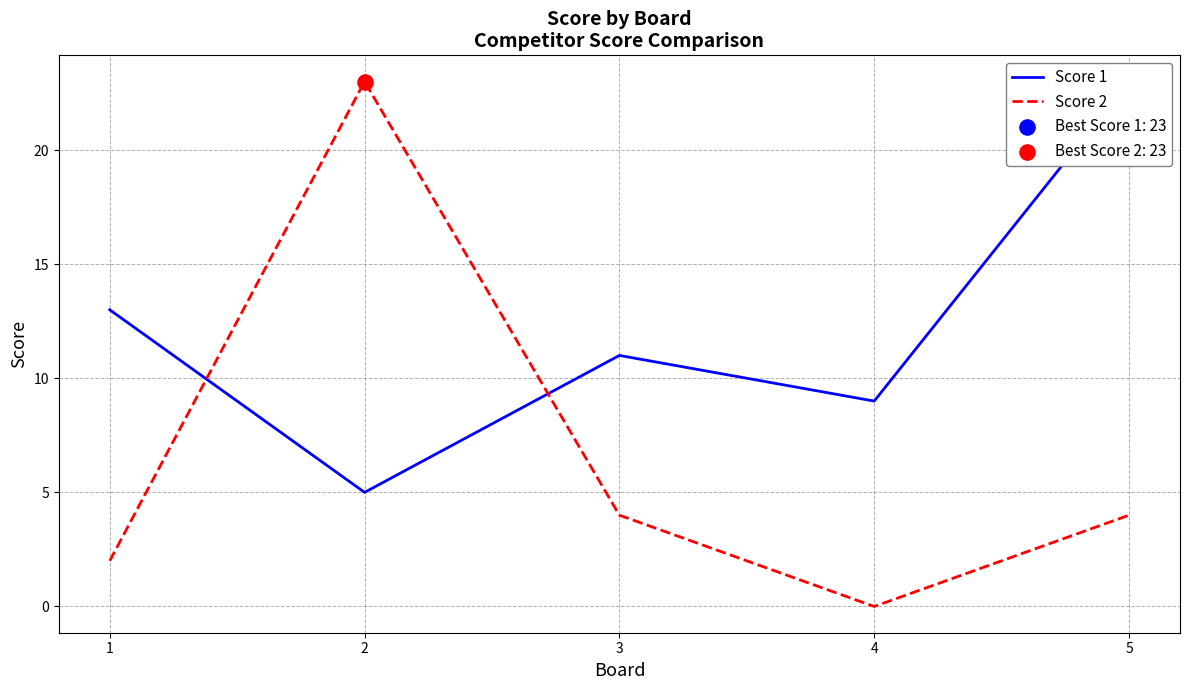

Which series has the largest total across all categories?

Score 1